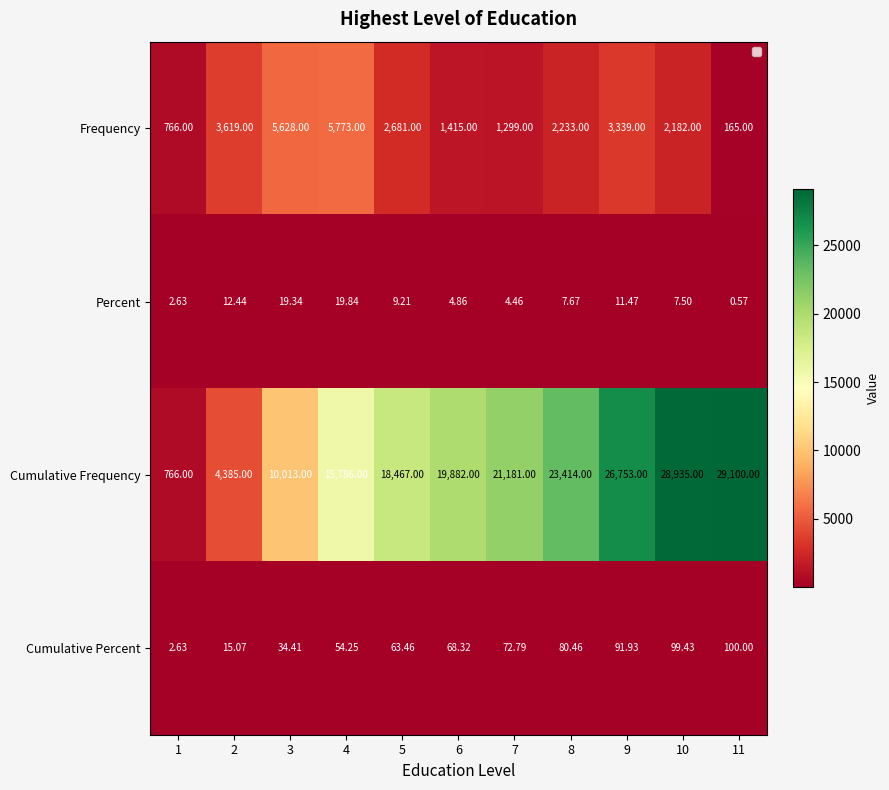

Rank the series by their maximum value, from lowest to highest.

Percent, Cumulative Percent, Frequency, Cumulative Frequency